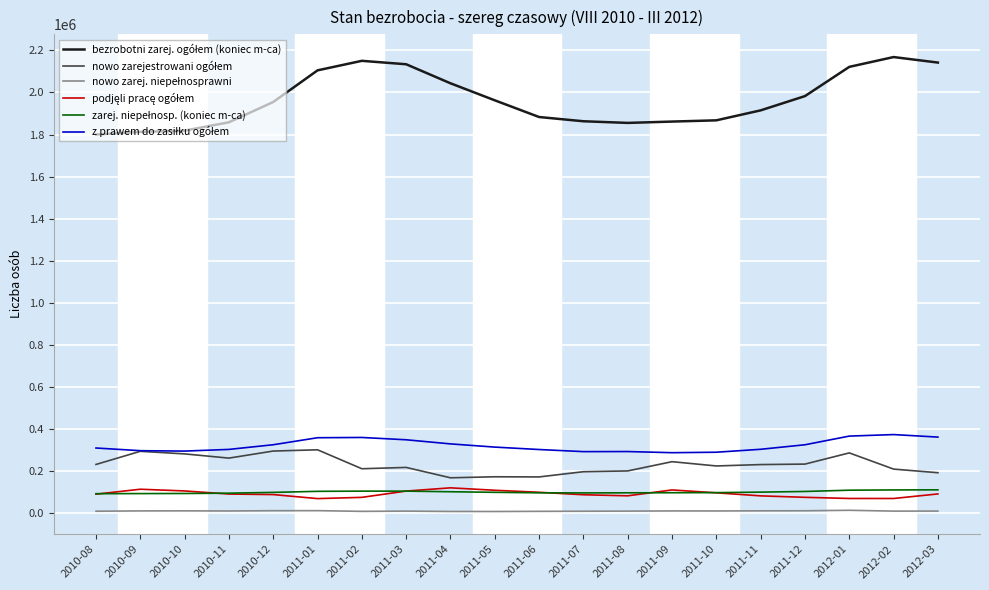

What is the maximum value shown in the chart?

2168156